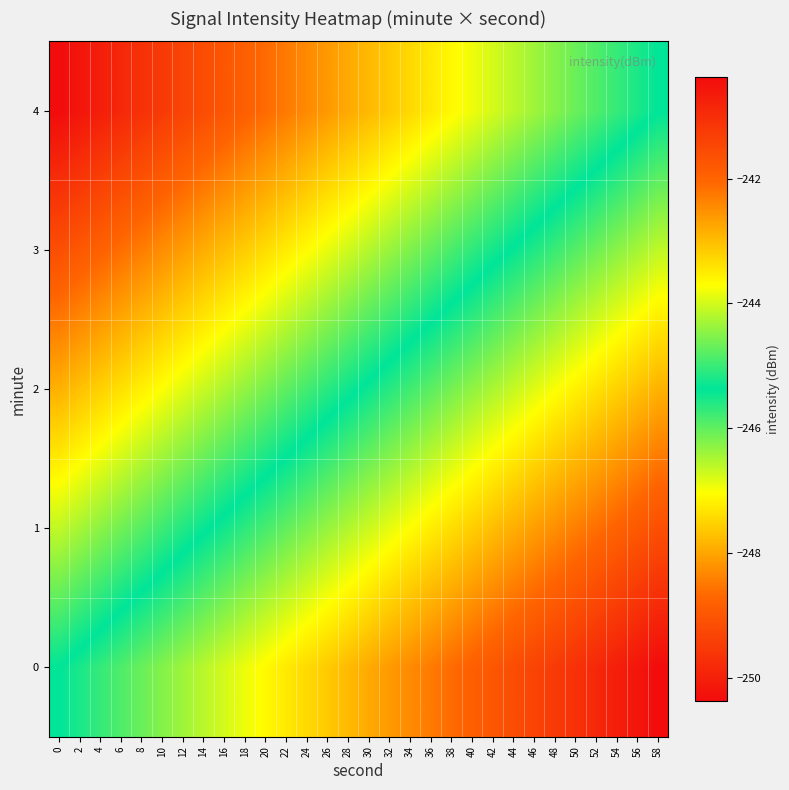

How many series are shown in this chart?

5